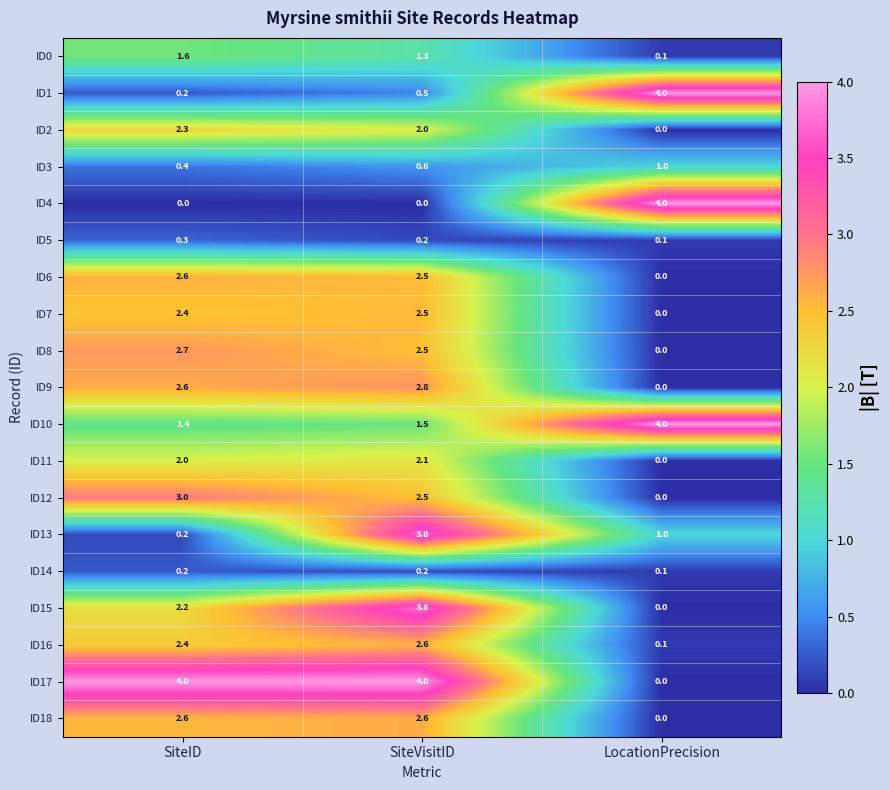

What is the total value across all series at SiteVisitID?

38.0